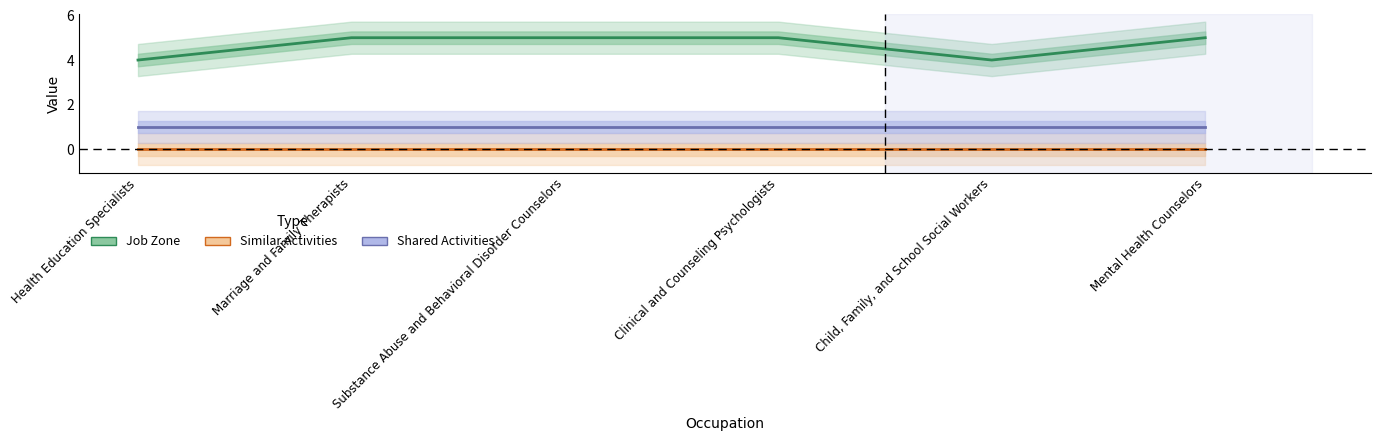

Reading right to left, extract all data points from this chart.

Job Zone: Mental Health Counselors=5	Child, Family, and School Social Workers=4	Clinical and Counseling Psychologists=5	Substance Abuse and Behavioral Disorder Counselors=5	Marriage and Family Therapists=5	Health Education Specialists=4
Similar Activities: Mental Health Counselors=0	Child, Family, and School Social Workers=0	Clinical and Counseling Psychologists=0	Substance Abuse and Behavioral Disorder Counselors=0	Marriage and Family Therapists=0	Health Education Specialists=0
Shared Activities: Mental Health Counselors=1	Child, Family, and School Social Workers=1	Clinical and Counseling Psychologists=1	Substance Abuse and Behavioral Disorder Counselors=1	Marriage and Family Therapists=1	Health Education Specialists=1